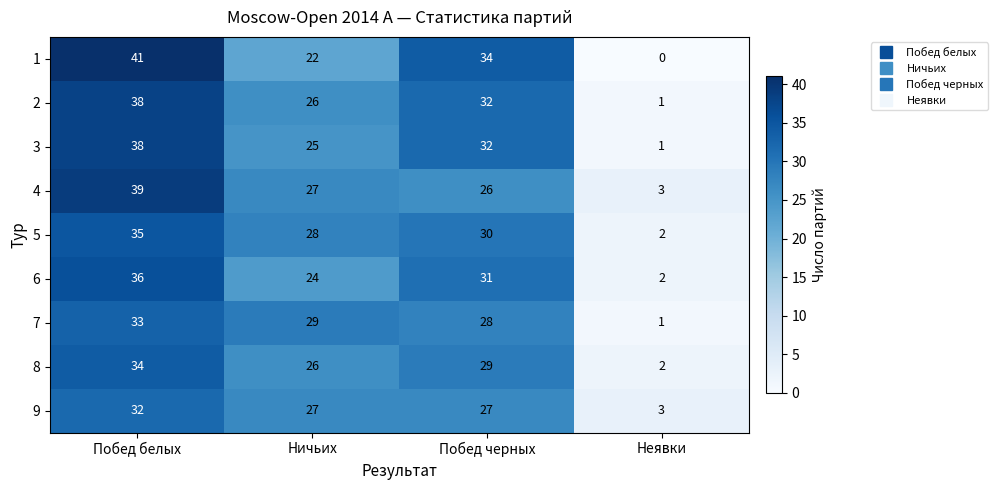

At how many categories does at least one series exceed 13?

3